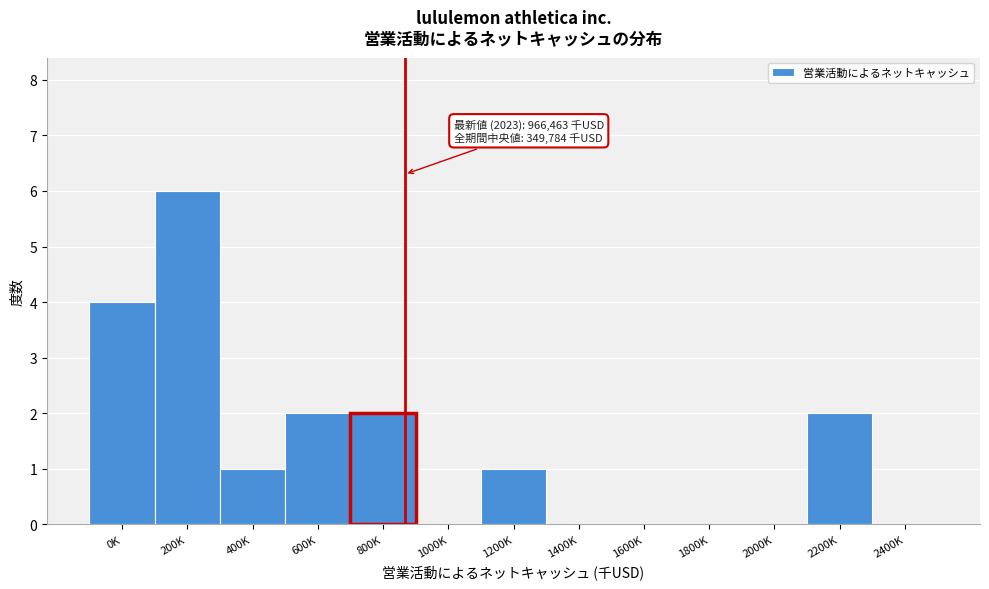

Reading left to right, transcribe all the data shown in this chart.

0K=4	200K=6	400K=1	600K=2	800K=2	1000K=0	1200K=1	1400K=0	1600K=0	1800K=0	2000K=0	2200K=2	2400K=0